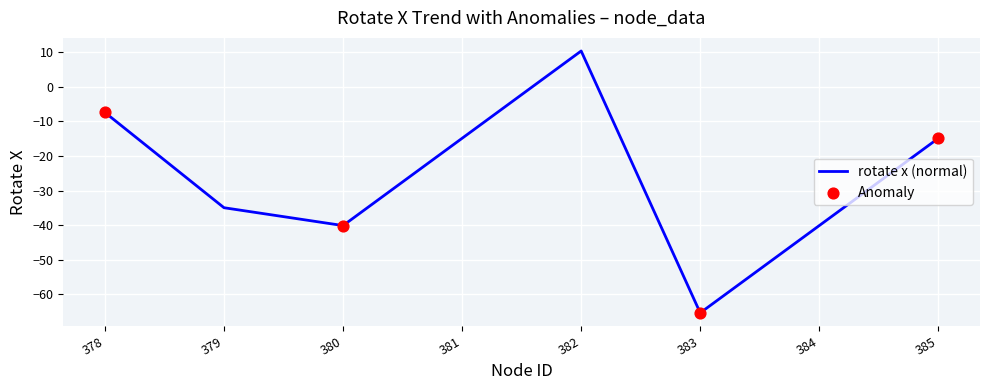

What is the change in value from 379 to 384?

-5.2